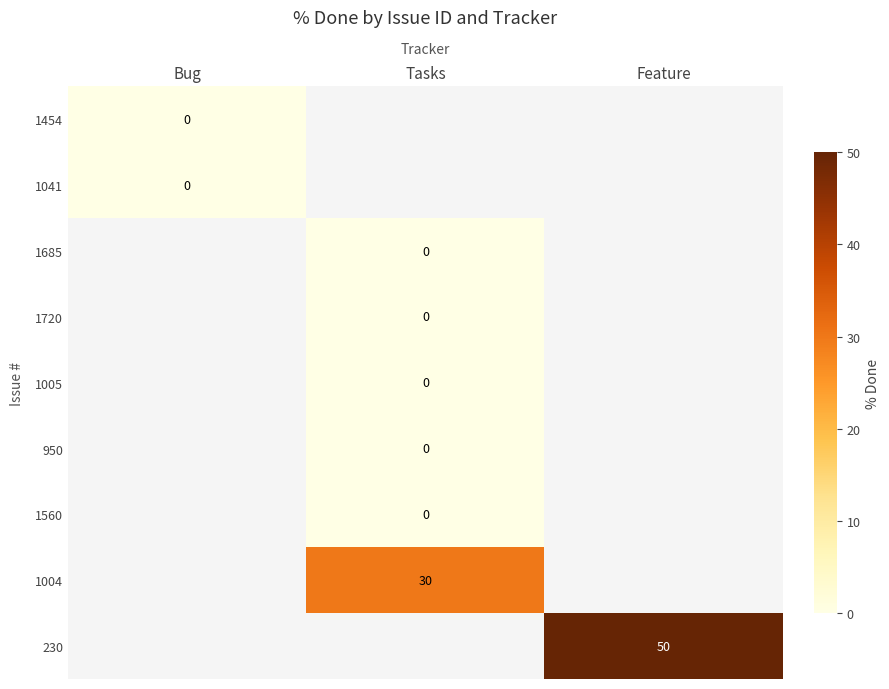

At how many categories does at least one series exceed 27?

2